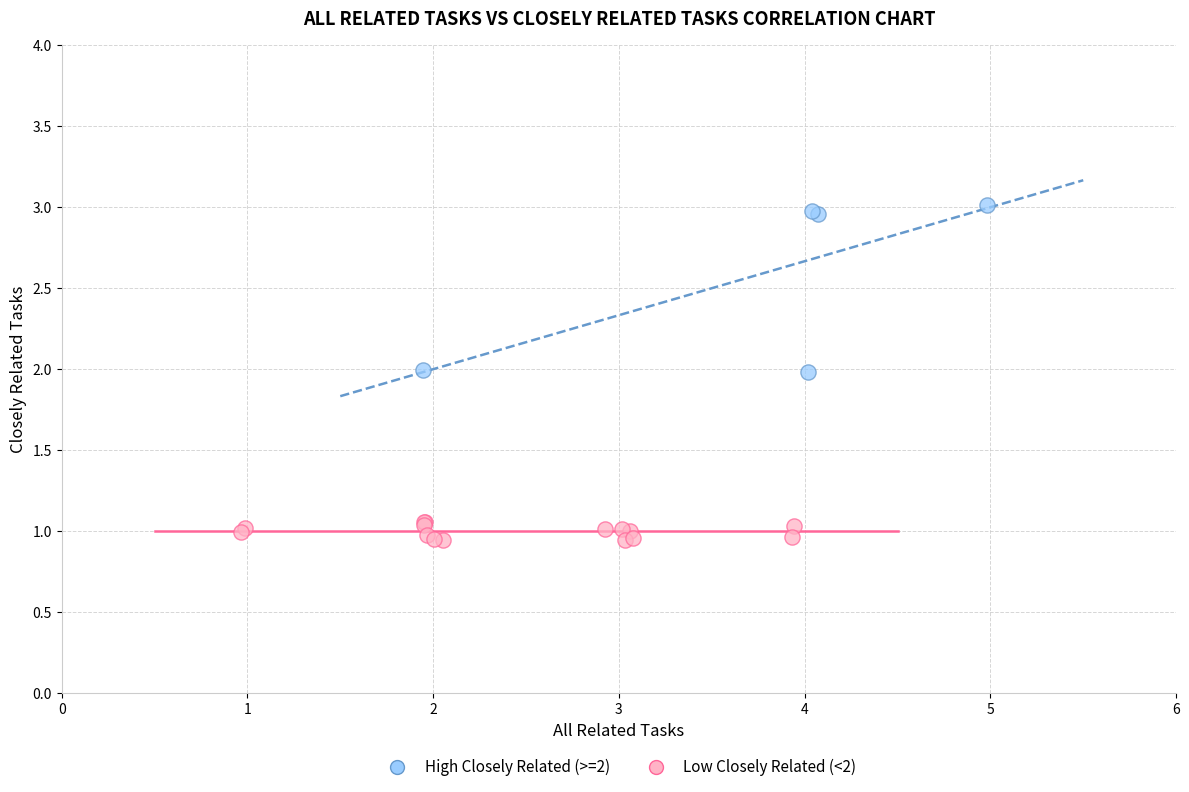

Which series contains the lowest Y value?

Low Closely Related (<2)